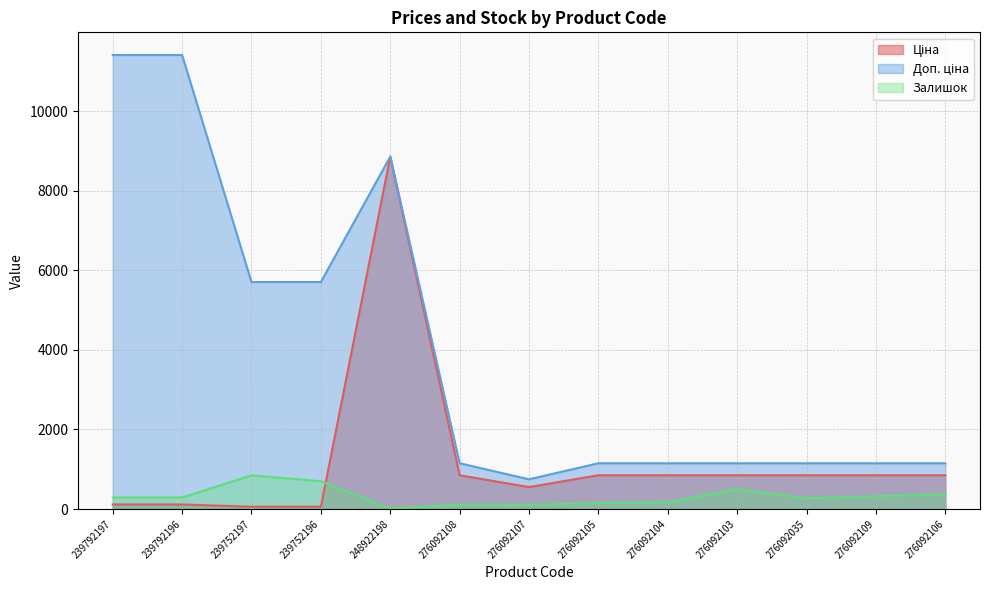

What is the highest value of the Доп. ціна series?

11410.0